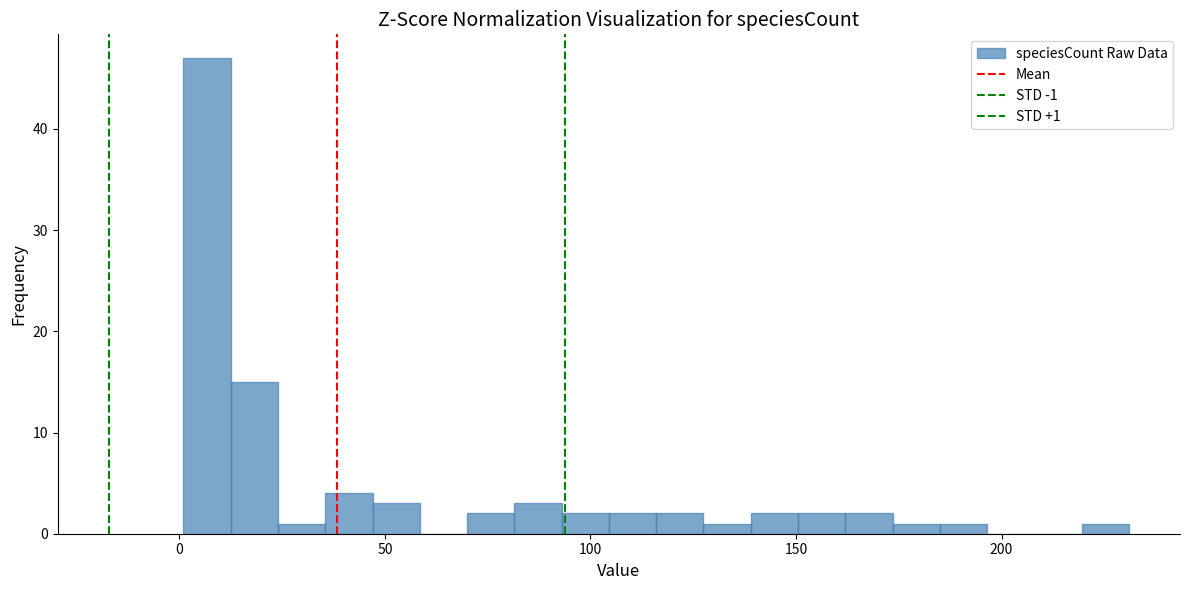

Around what value on the x-axis is the tallest bar? Give the approximate position of its centre, as read against the axis.

5